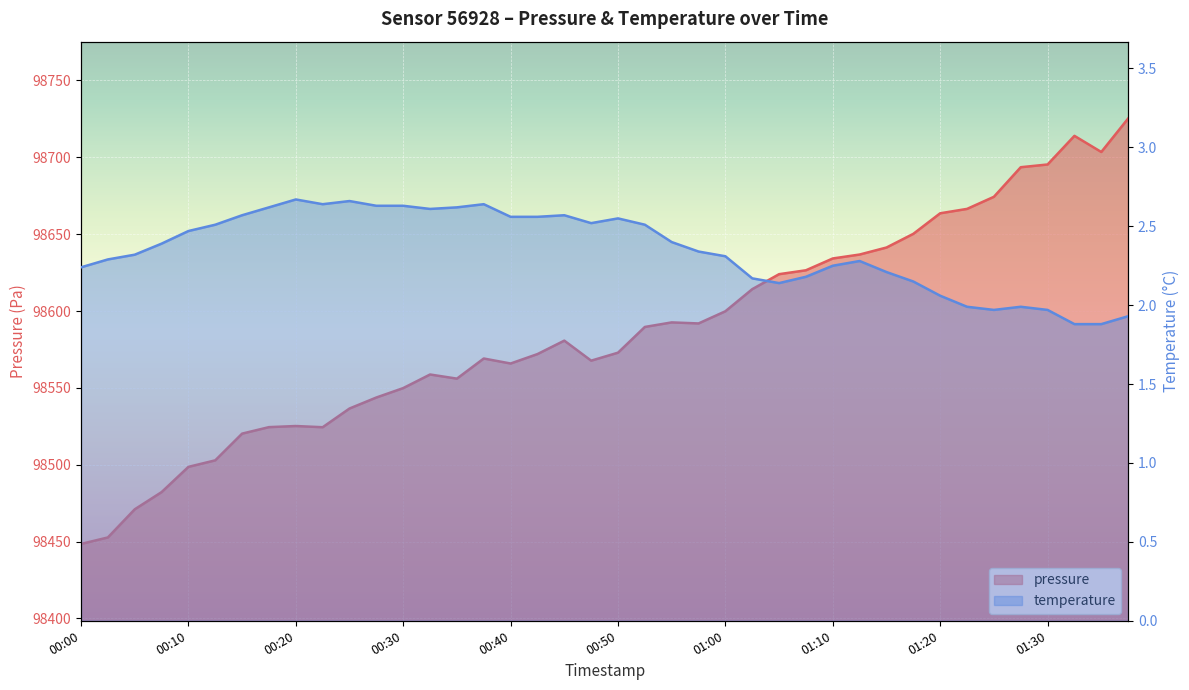

Which has a higher value, 01:30 or 00:15?

01:30